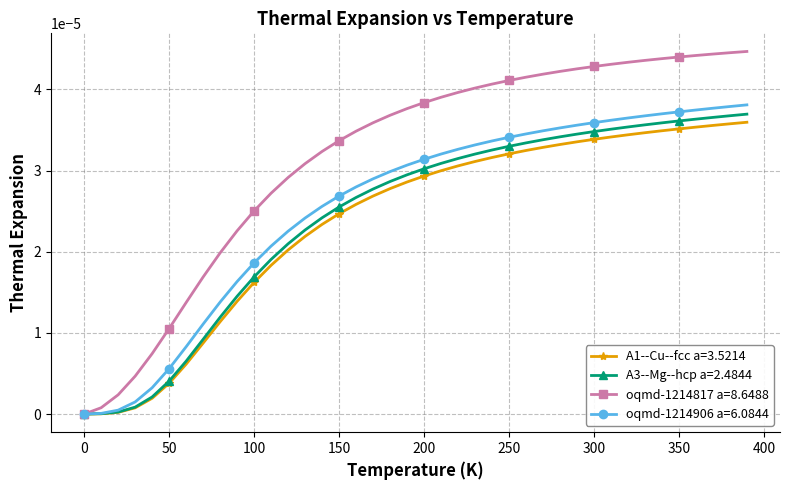

Is this an area chart (filled region under the line)?

No